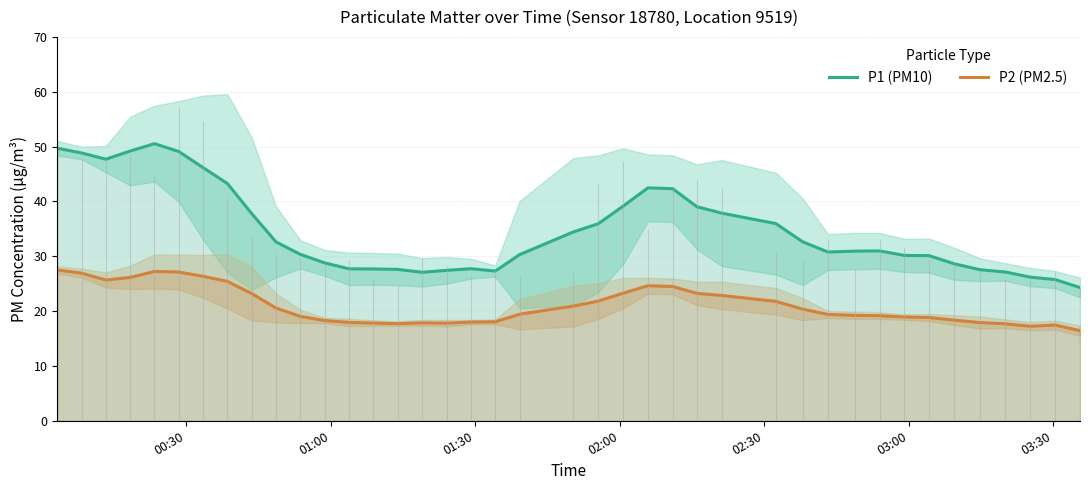

What is the lowest value of the P2 (PM2.5) series?

16.4